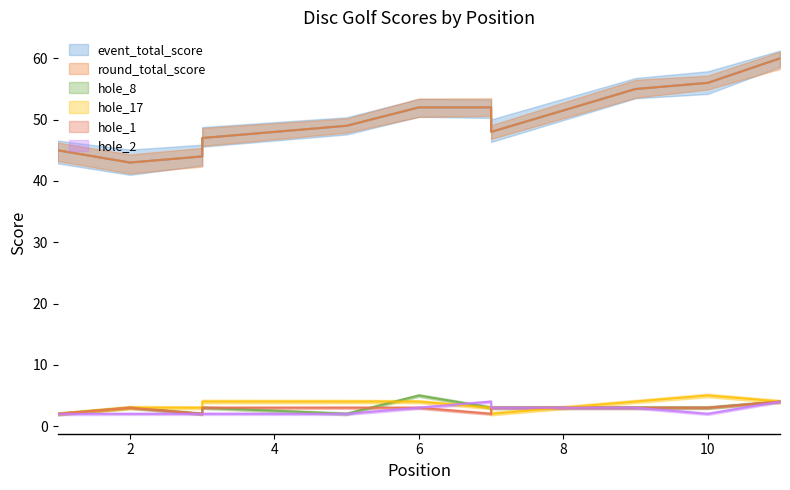

The hole_1 series shows 3 at 1. True or false?

False